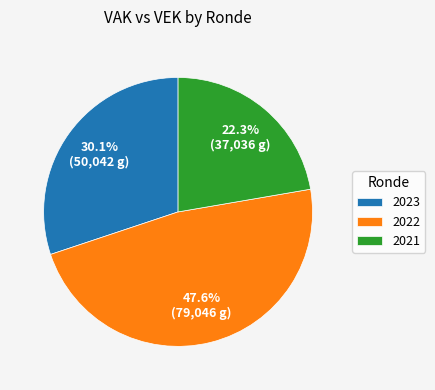

Rank the categories by value from lowest to highest.

2021, 2023, 2022